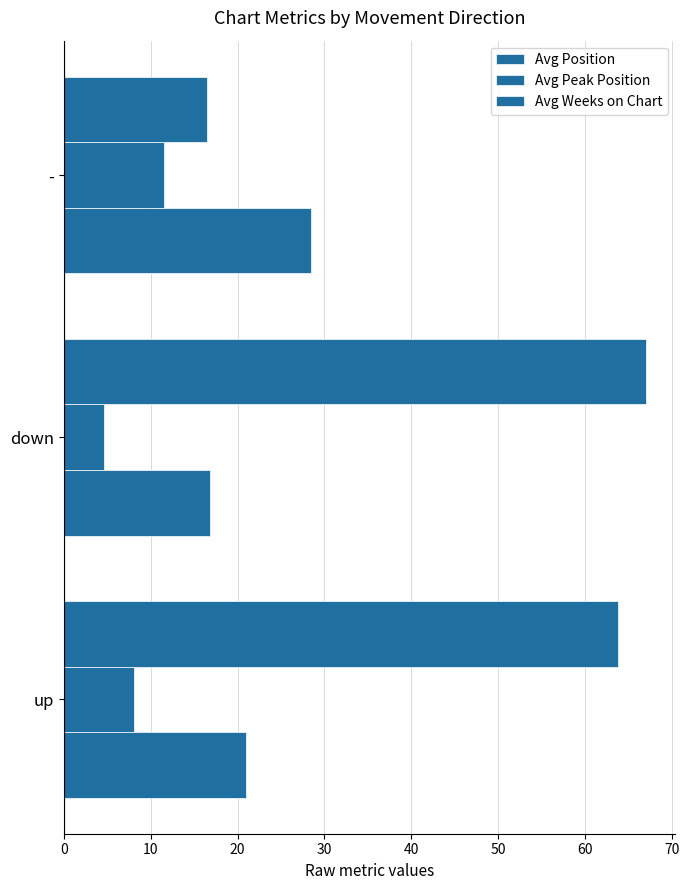

How many distinct data groups are displayed?

3